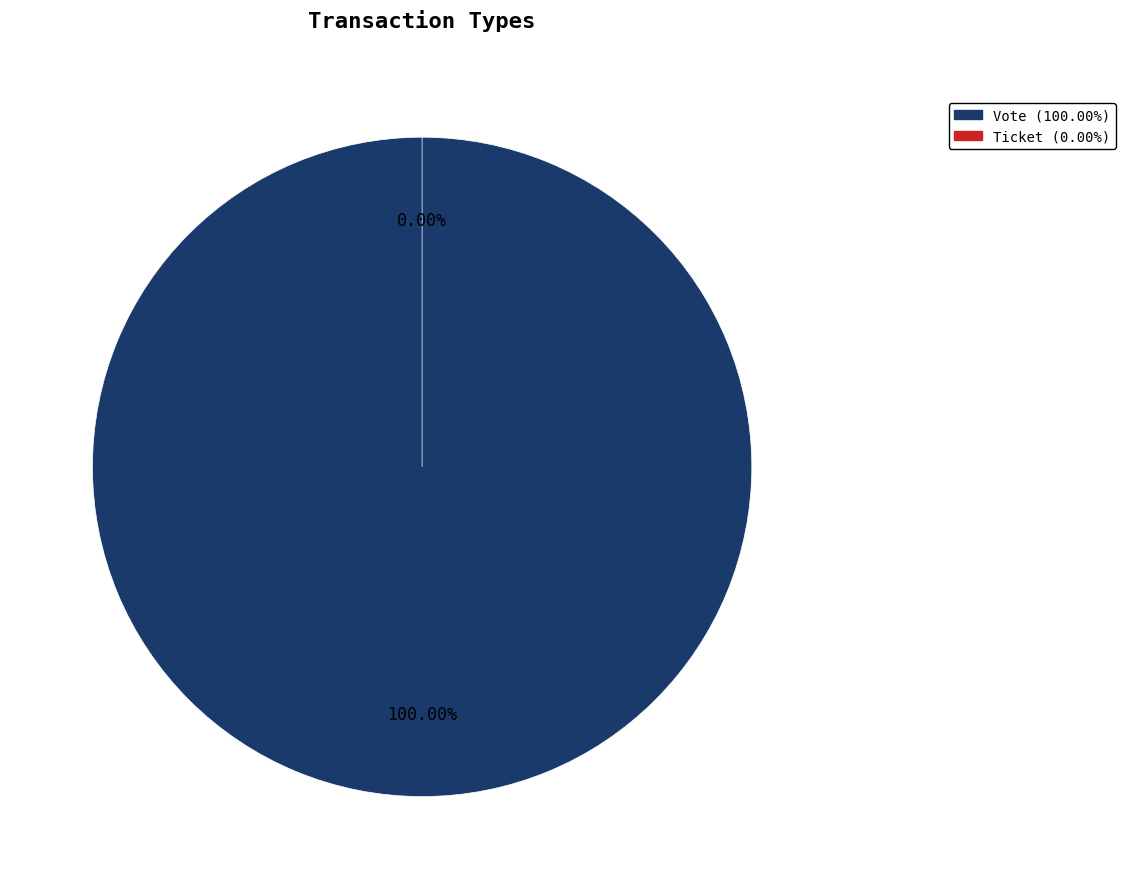

Is there a majority slice in this chart?

Yes